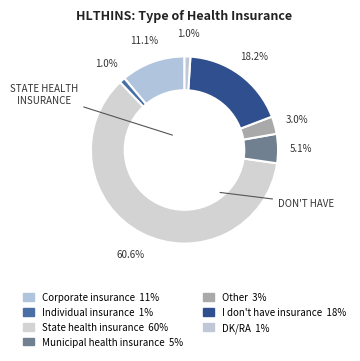

How many segments does this pie chart have?

7